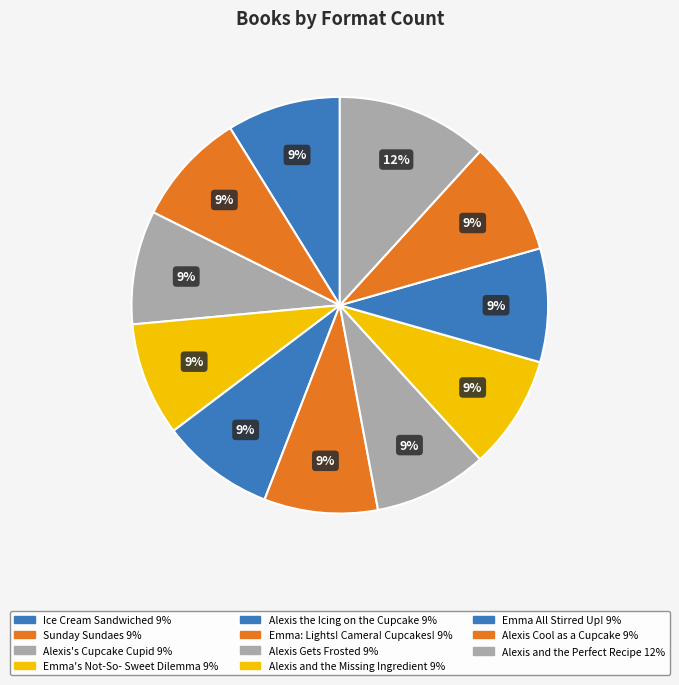

What is the smallest slice in the pie chart?

Ice Cream Sandwiched